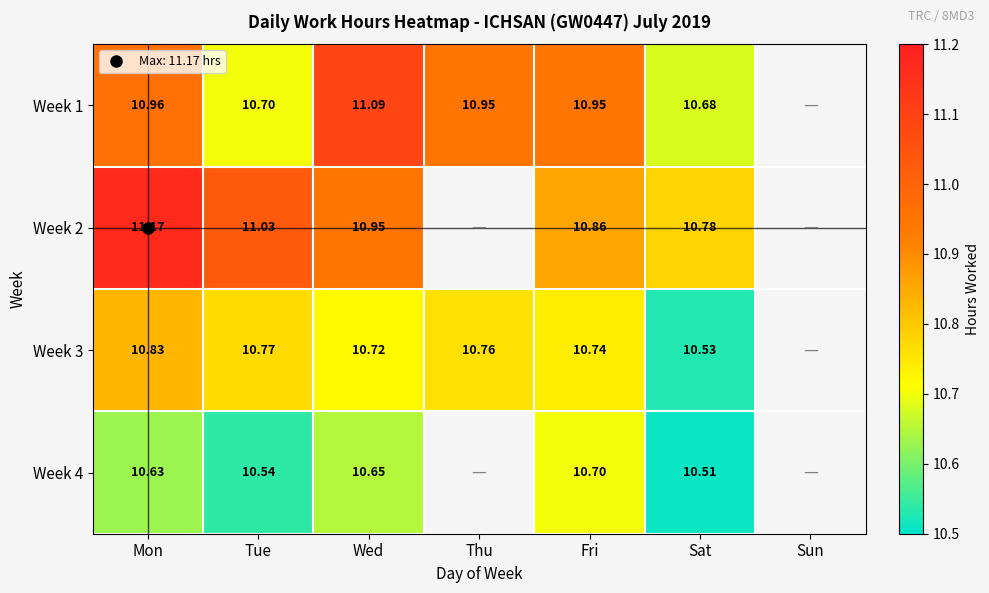

What value does the Week 2 series have at Mon?

11.2